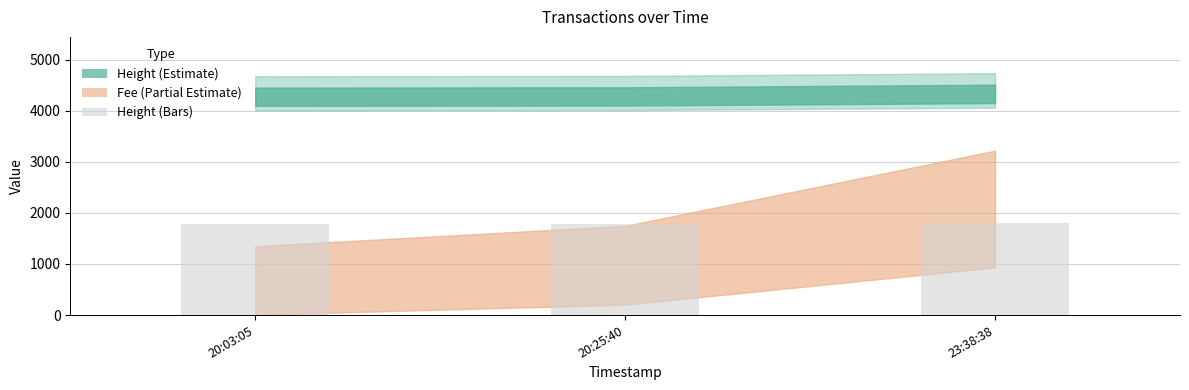

What is the ratio of the value at 23:38:38 to the value at 20:25:40?

1.0